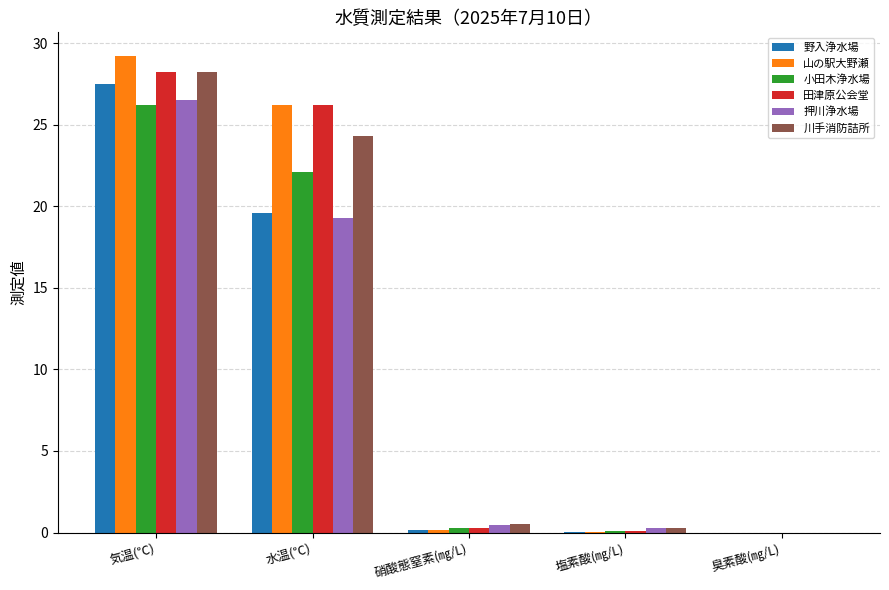

What is the average value of the 野入浄水場 series?

9.5